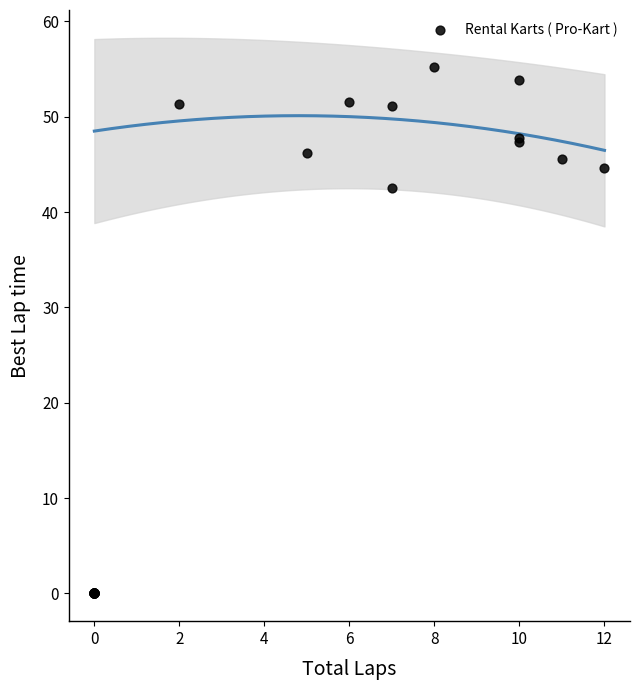

What Y value in the scatter plot is closest to 27?

42.5